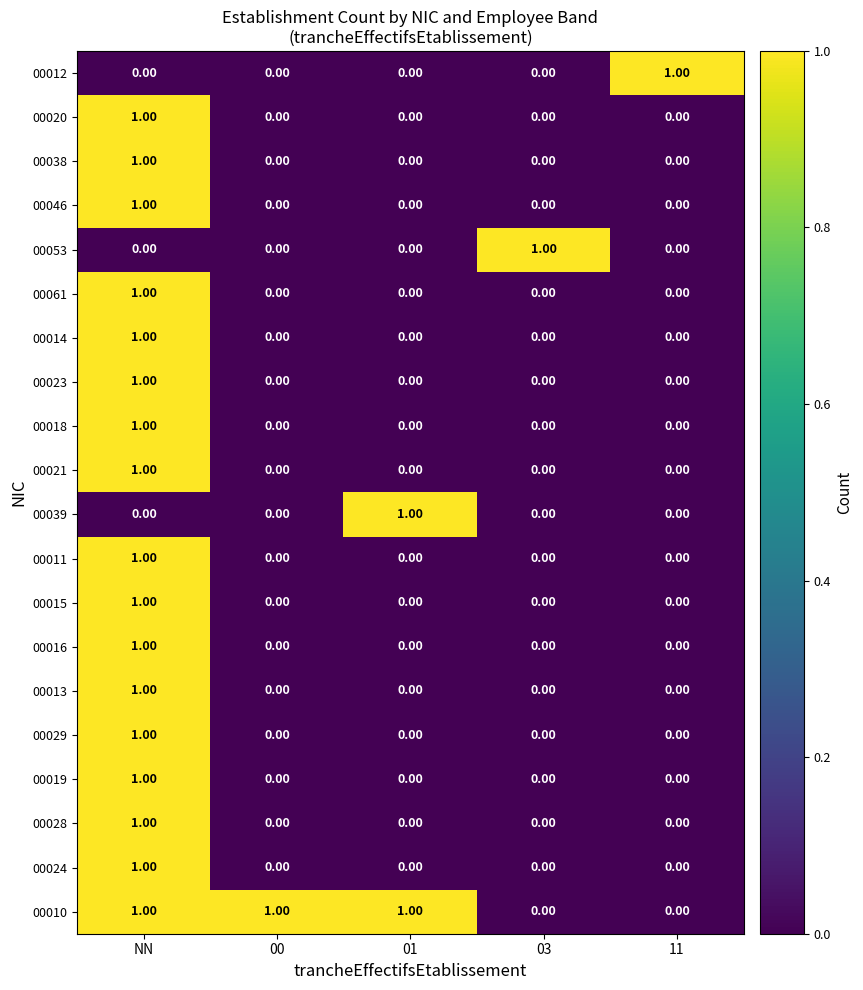

At how many categories does at least one series exceed 0?

5